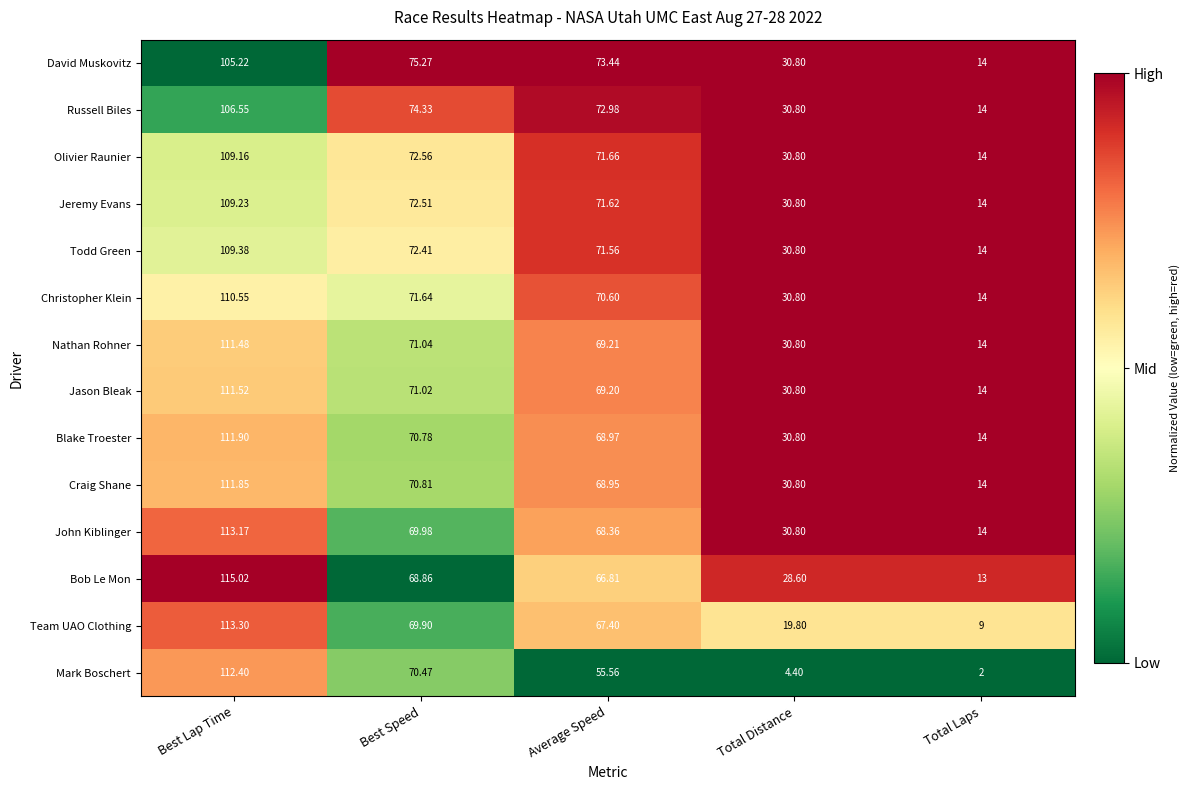

At which label does Bob Le Mon first exceed 66?

Best Lap Time